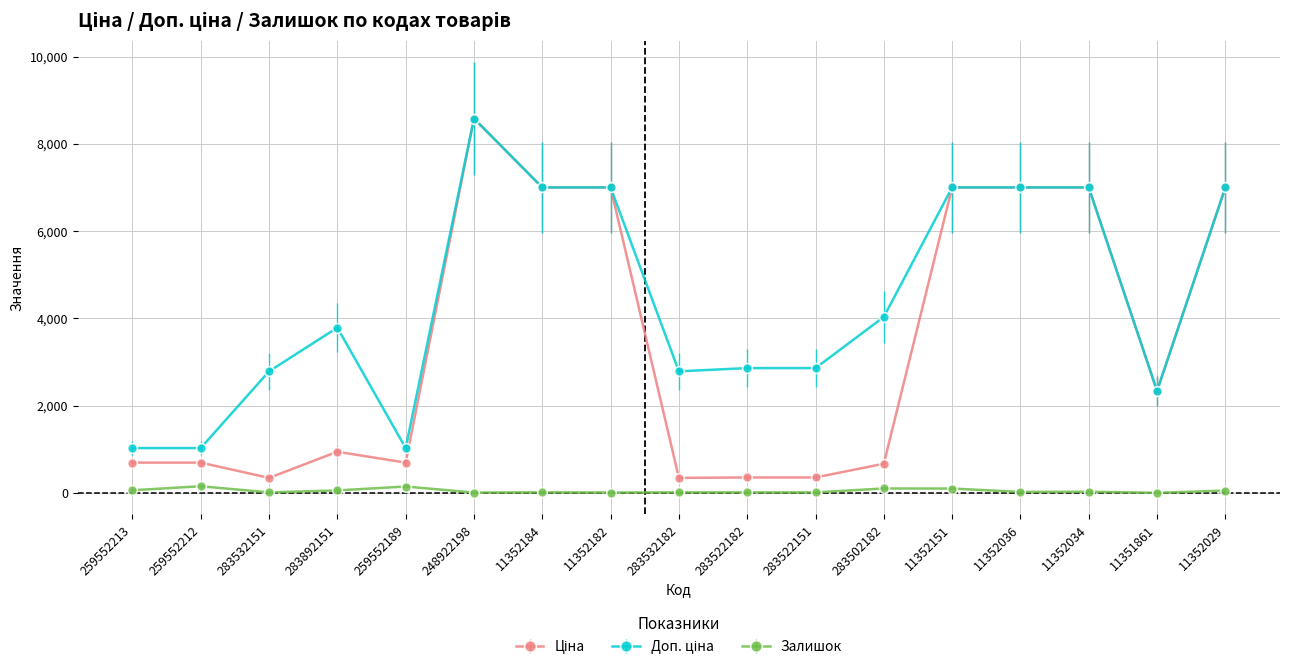

True or false: Залишок has more than 2 interior local peaks.

True